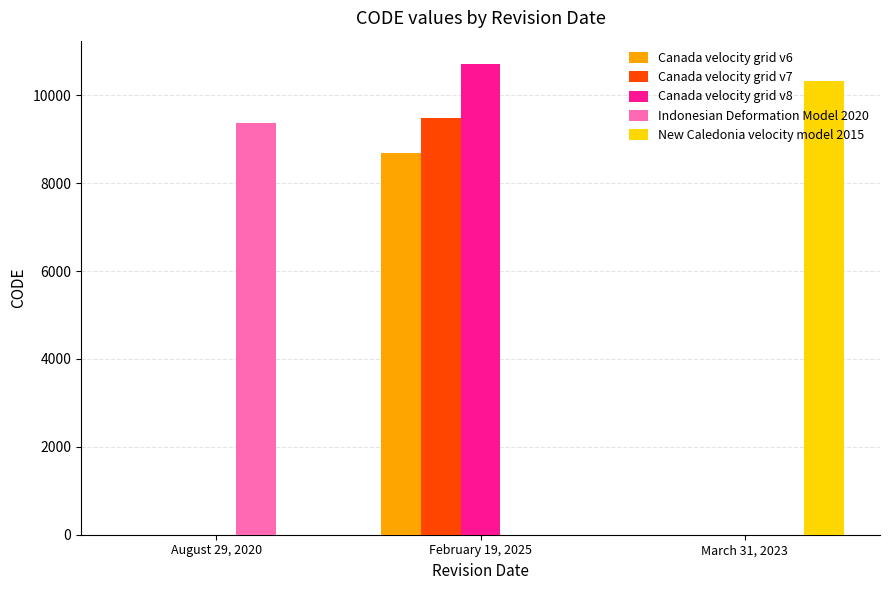

True or false: Indonesian Deformation Model 2020 has a value of -5007 at March 31, 2023.

False